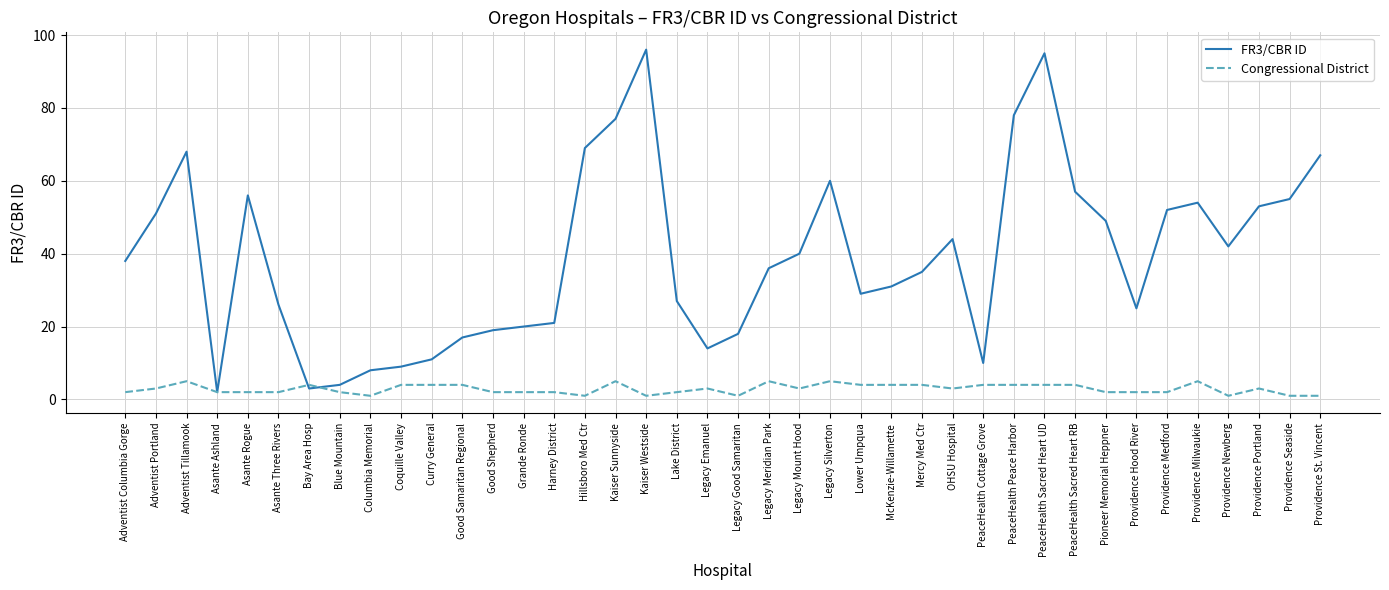

What is the average value of the Congressional District series?

3